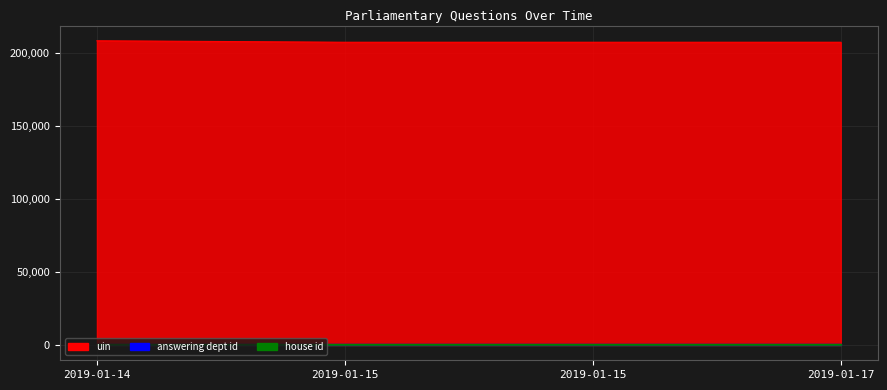

True or false: answering dept id has a value of 1 at 2019-01-14.

True